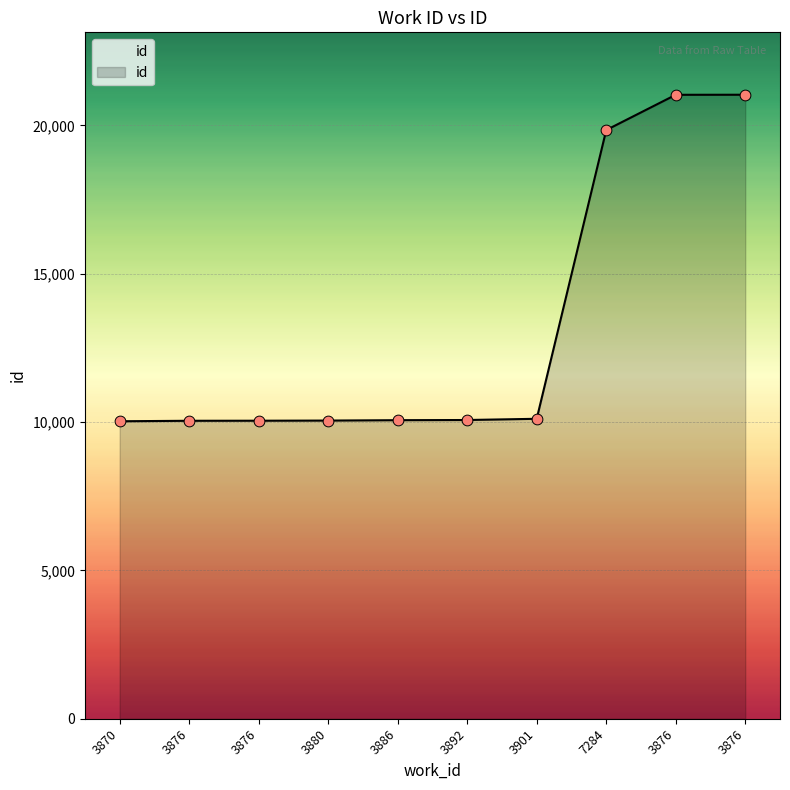

Is this an area chart (filled region under the line)?

Yes